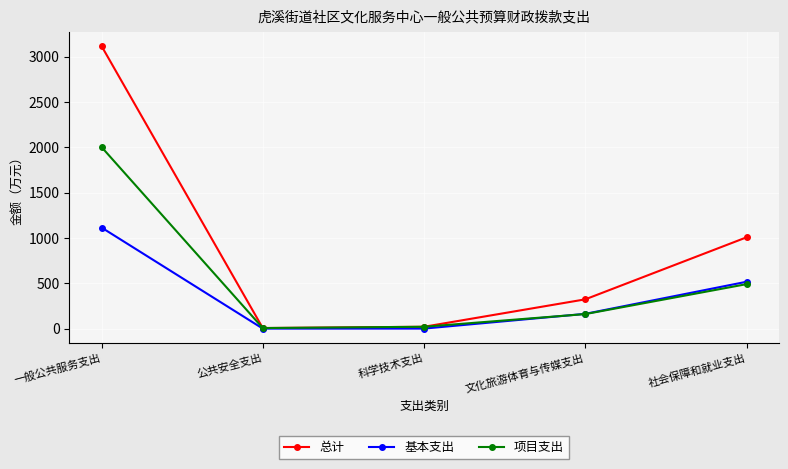

What is the difference between the highest and lowest values at 科学技术支出?

20.0